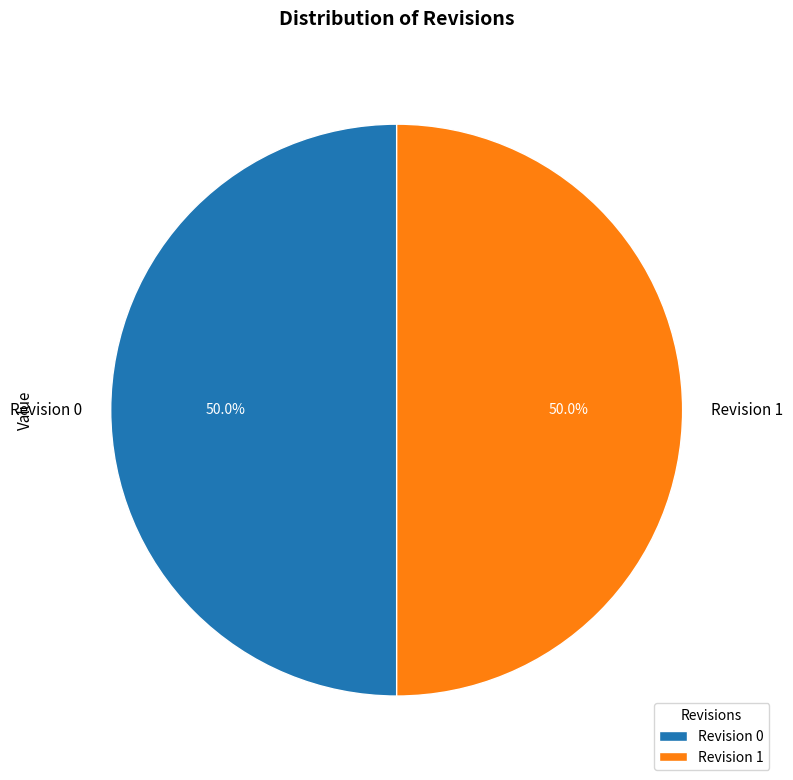

How much of the chart is everything except Revision 0?

50.0%